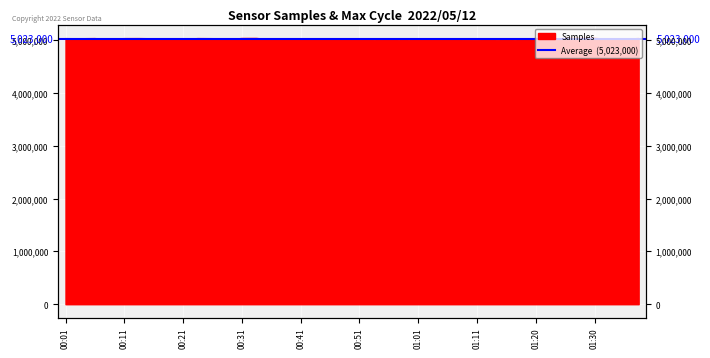

The value at 00:11 is 8895010. True or false?

False